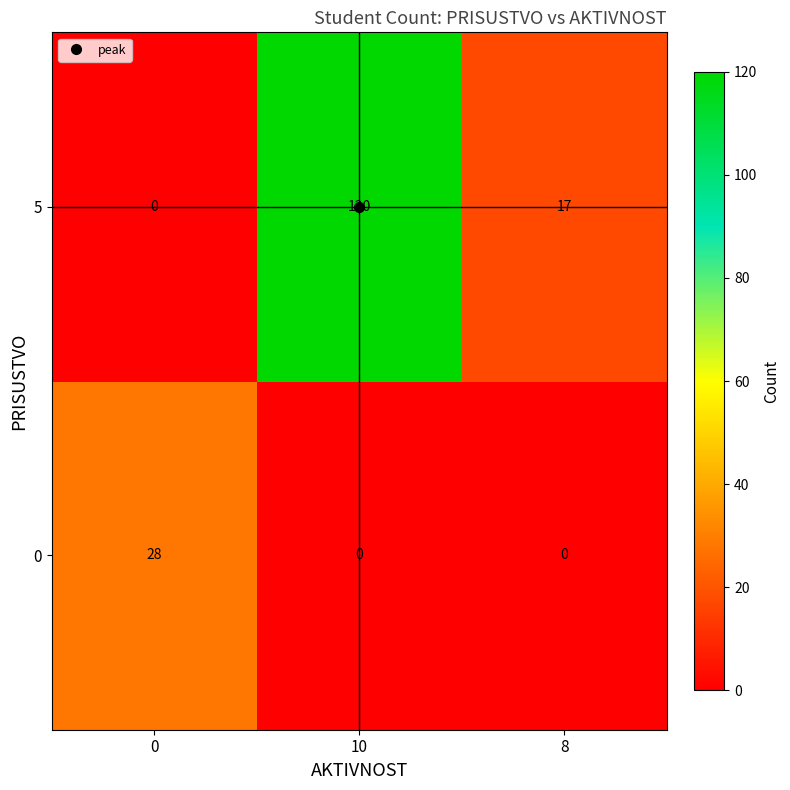

Count the 0 values in the range 0 to 28.

3